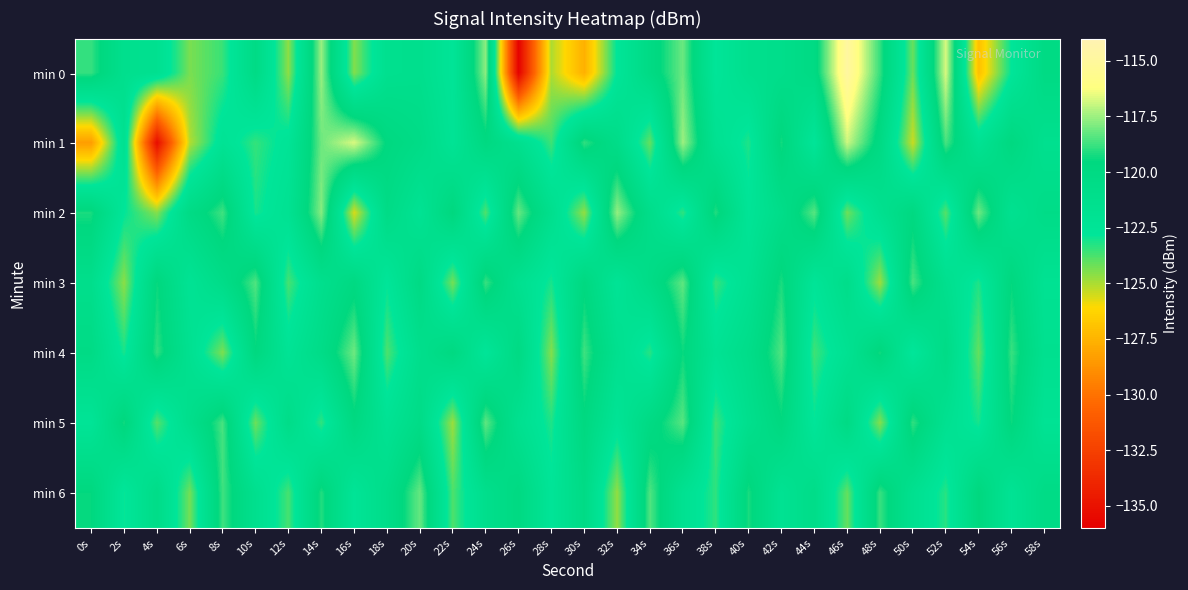

What is the total value across all series at 16s?

-847.1